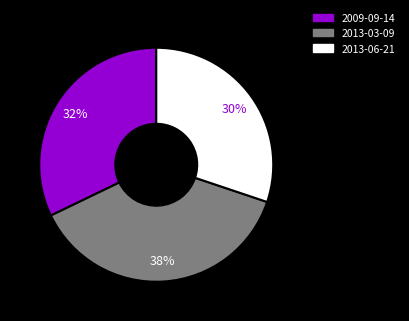

To the nearest percent, what is the difference between the 2009-09-14 and 2013-03-09 slice percentages?

6%